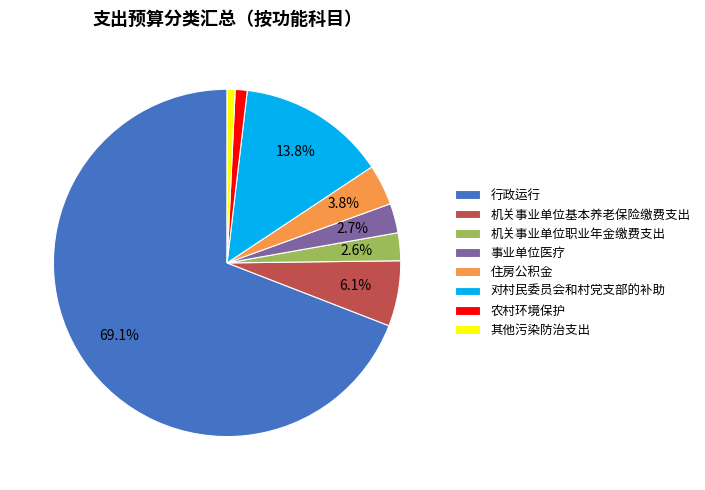

Which slice is the largest?

行政运行